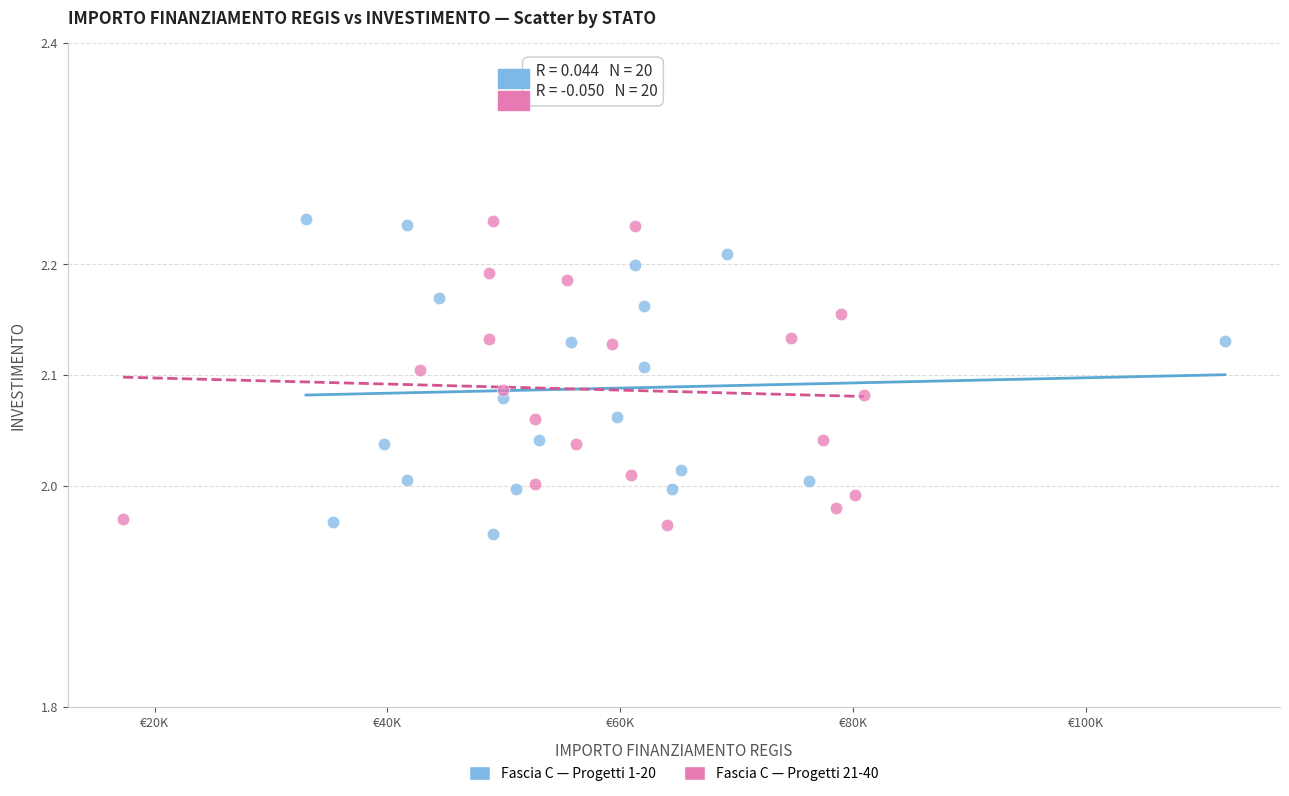

What are all the series names shown in the legend?

Fascia C — Progetti 1-20, Fascia C — Progetti 21-40